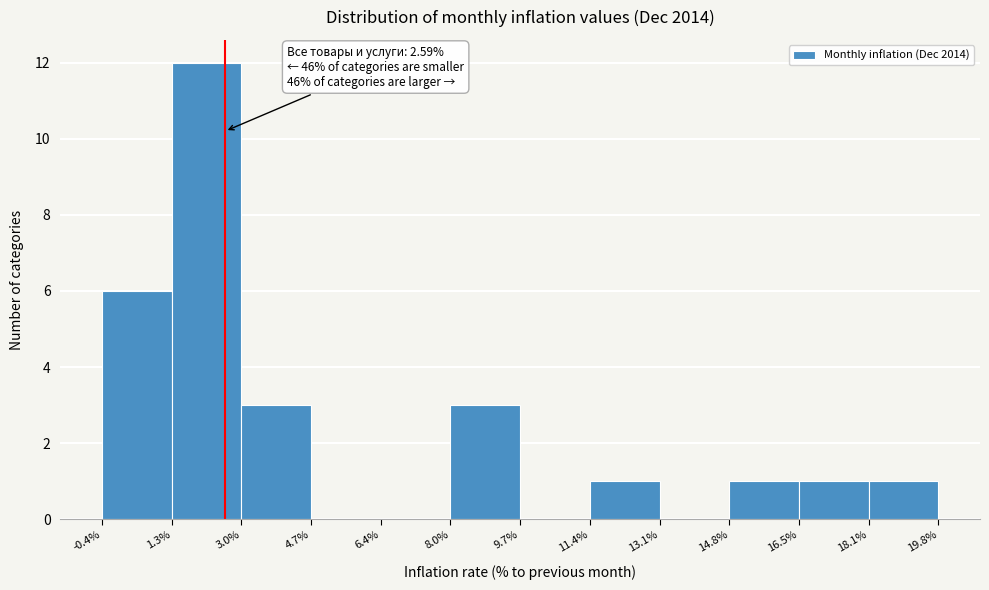

Which range on the x-axis has the tallest bar?

1.3% to 3.0%